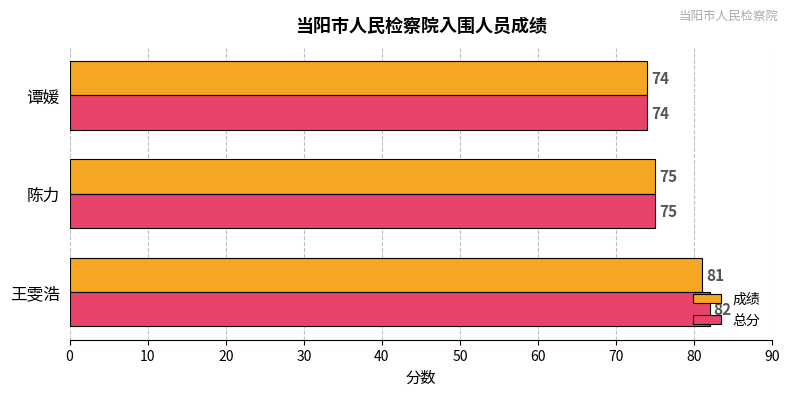

At which category is the sum across all series the highest?

王雯浩